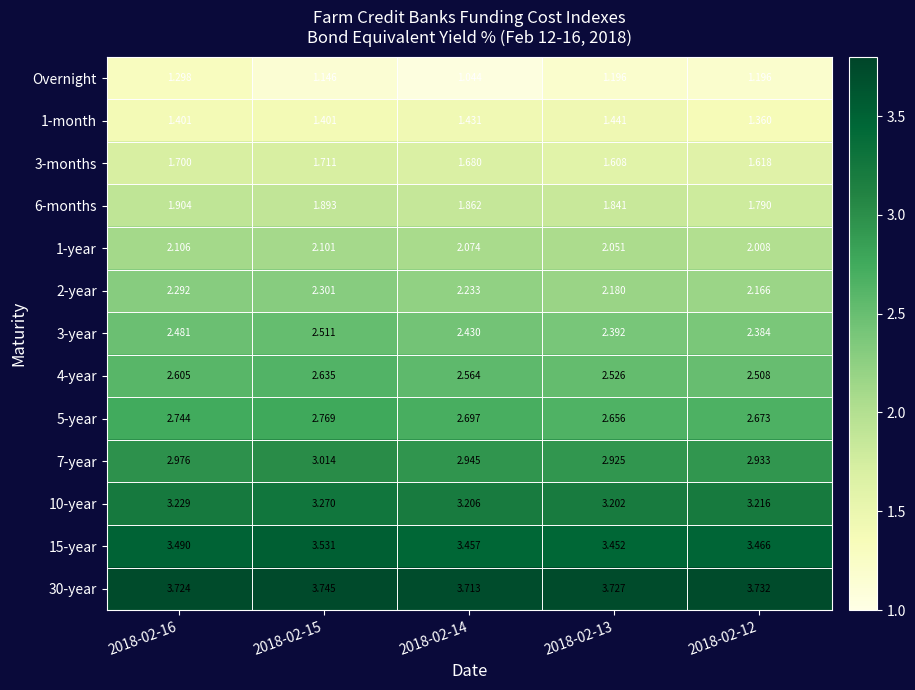

Which series has the widest spread of values?

Overnight